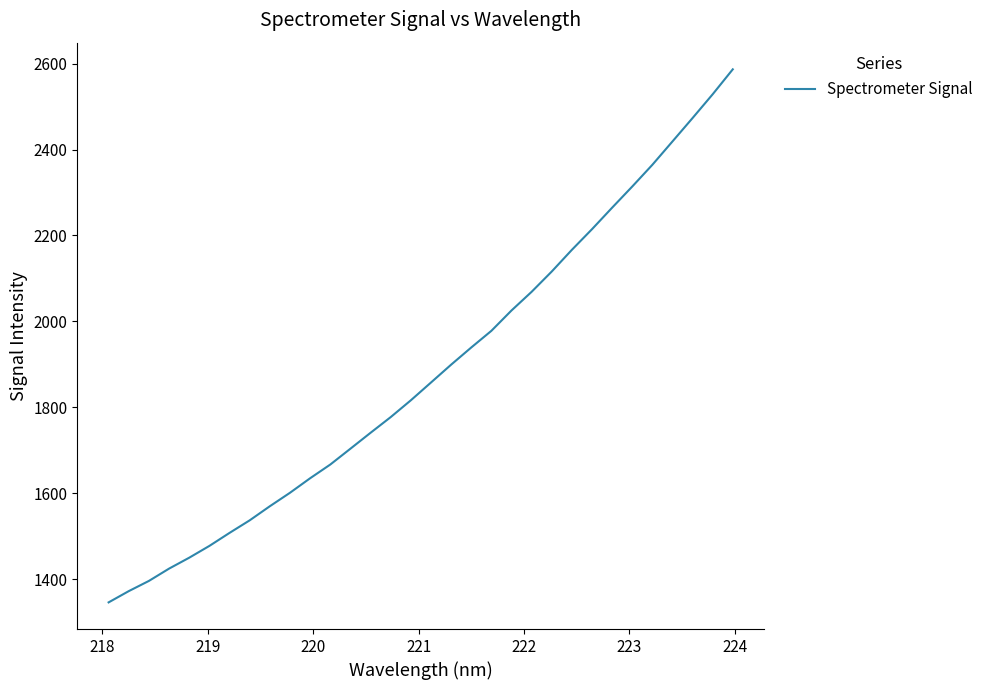

What is the greatest value displayed?

2586.5